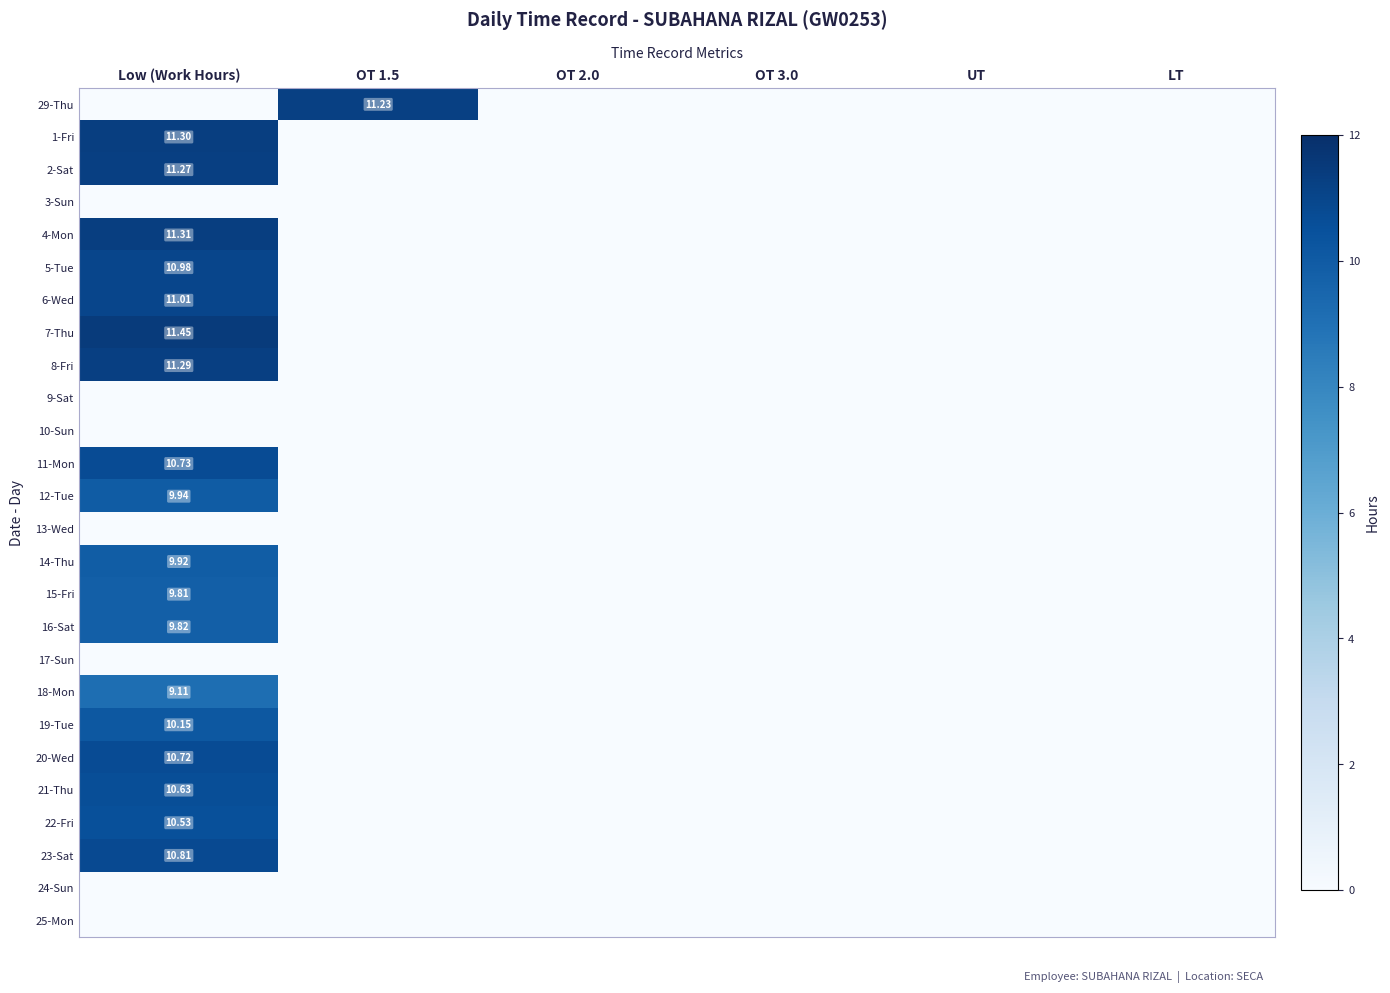

Rank the series at OT 2.0 from lowest to highest value.

29-Thu, 1-Fri, 2-Sat, 3-Sun, 4-Mon, 5-Tue, 6-Wed, 7-Thu, 8-Fri, 9-Sat, 10-Sun, 11-Mon, 12-Tue, 13-Wed, 14-Thu, 15-Fri, 16-Sat, 17-Sun, 18-Mon, 19-Tue, 20-Wed, 21-Thu, 22-Fri, 23-Sat, 24-Sun, 25-Mon